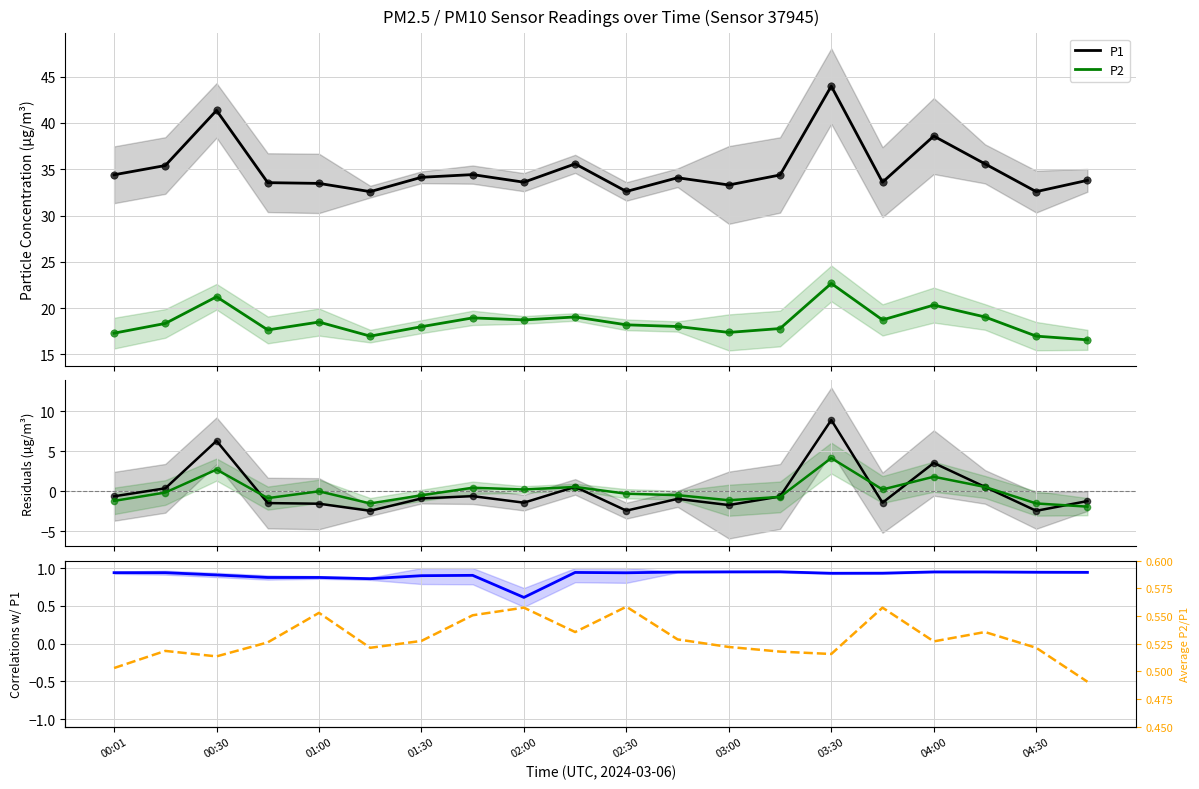

Which series has the widest spread of Y values?

P1